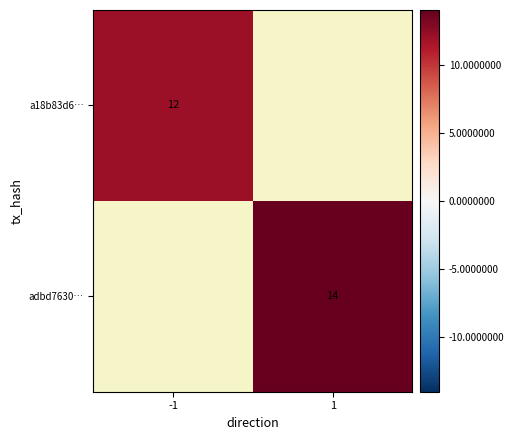

Is it true that a18b83d6… equals 5.2 at -1?

False